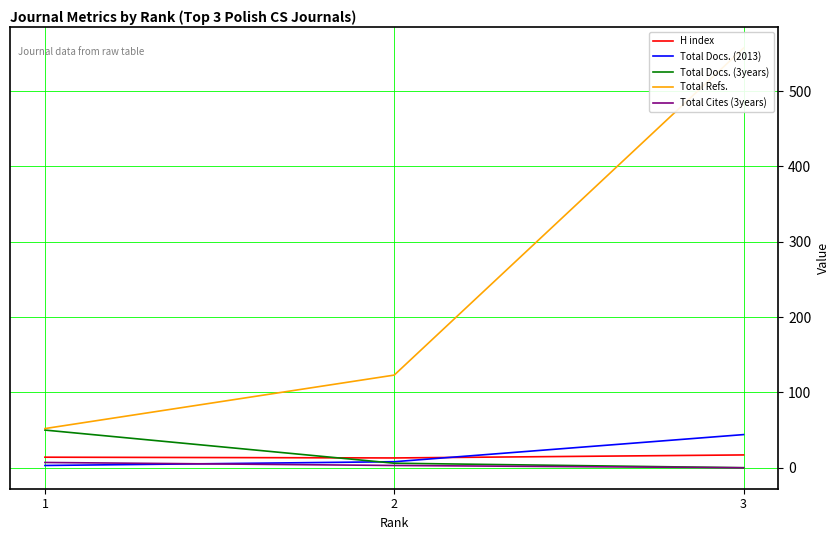

At which category is the sum across all series the highest?

3